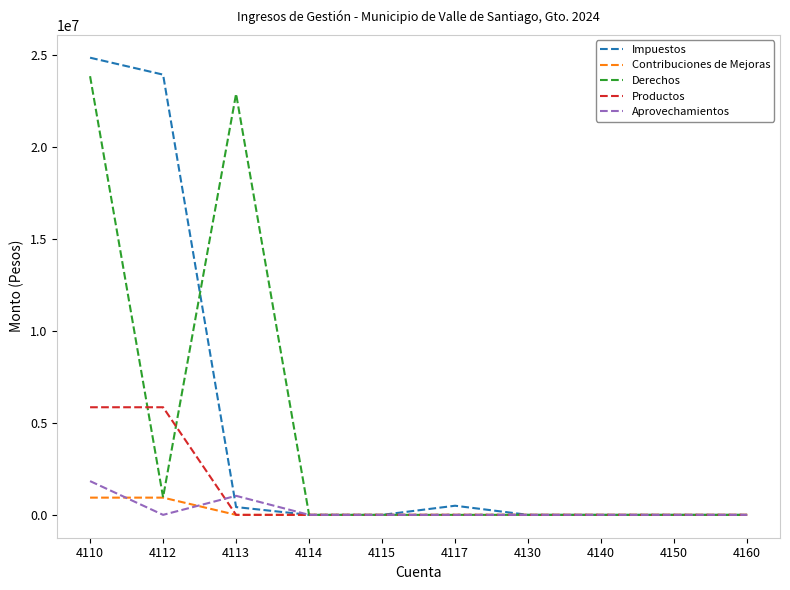

What is the total value across all series at 4112?

31703387.4